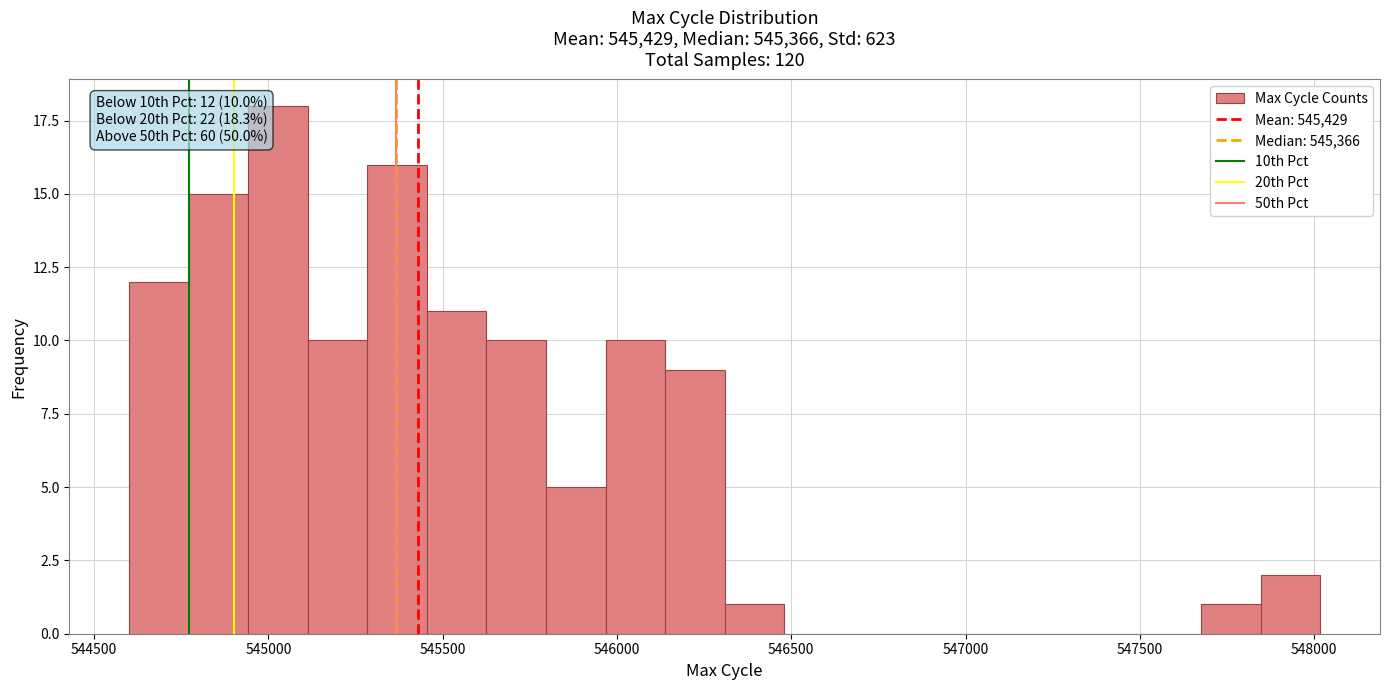

Around what value on the x-axis is the tallest bar? Give the approximate position of its centre, as read against the axis.

545050